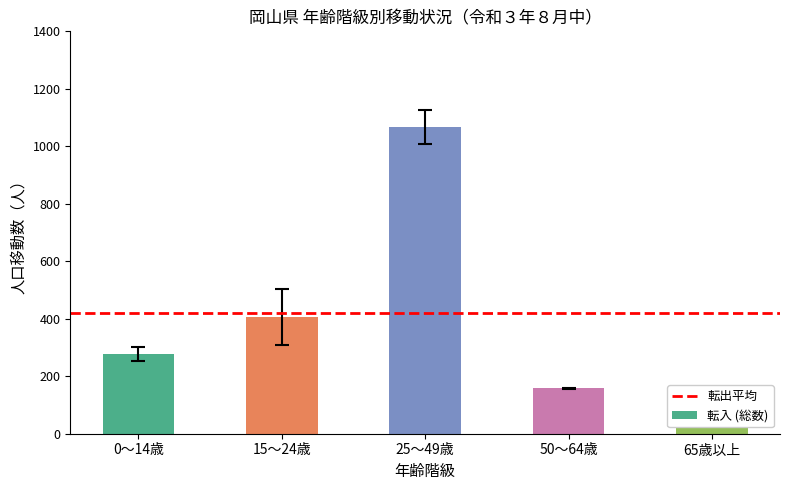

At which label is 転入 (総数) closest to 577?

15～24歳